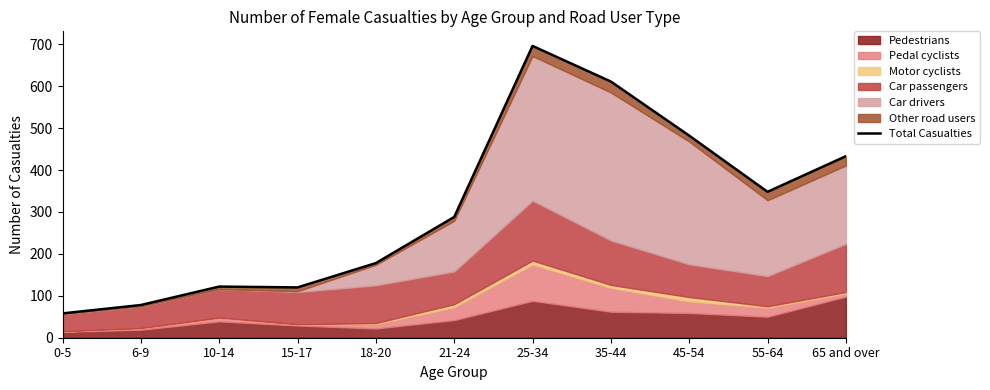

Does the chart have visible grid lines?

No